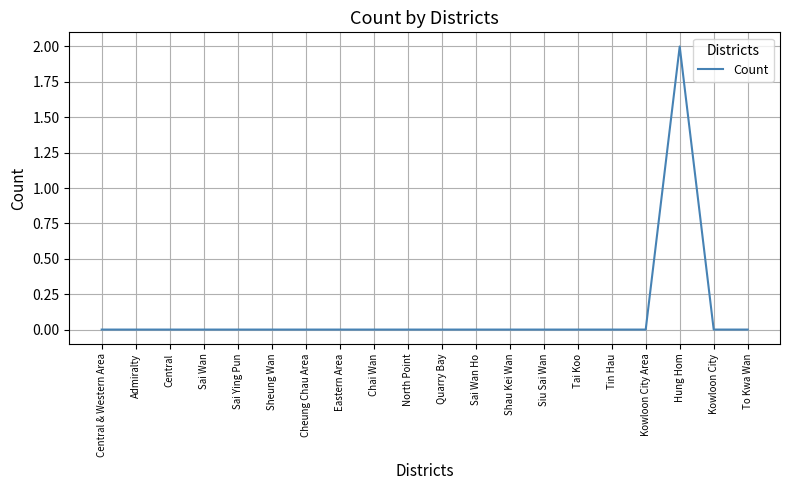

Is it true that the value at Central & Western Area is 1?

False